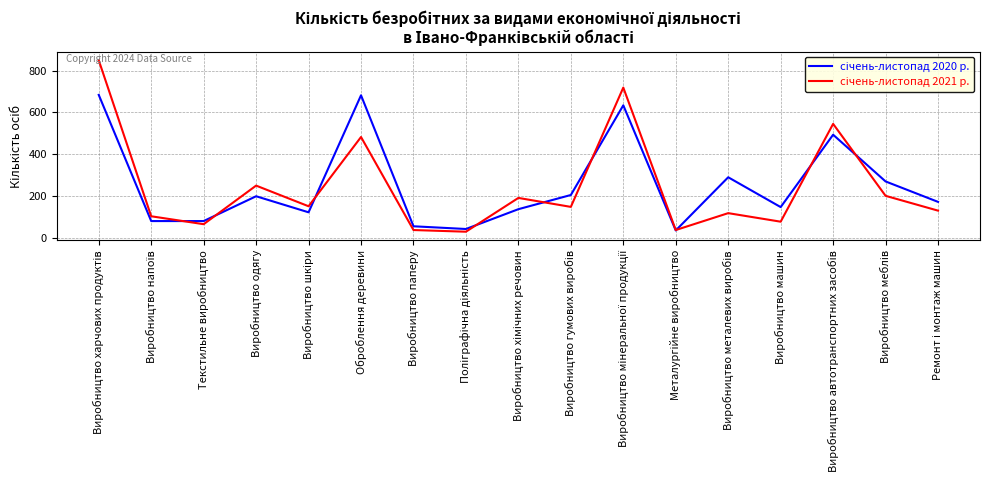

What is the difference between the highest and lowest values at Оброблення деревини?

200